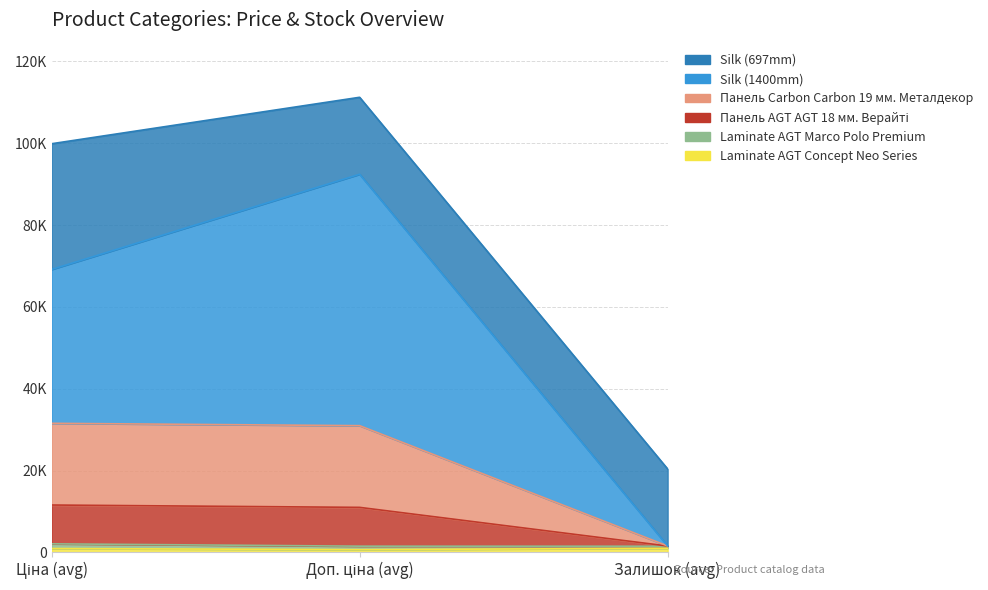

Which series has the widest spread of values?

Silk (1400mm)